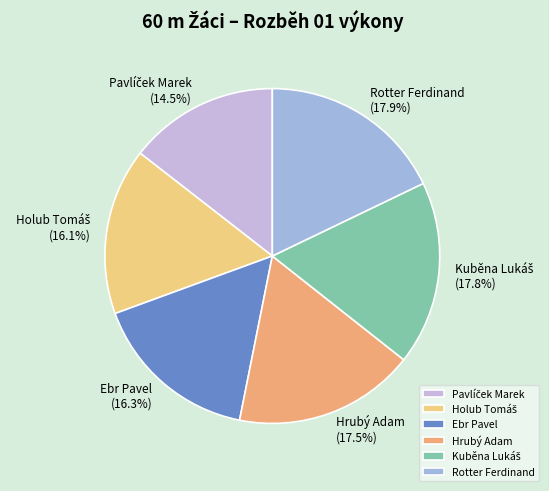

What portion of the pie excludes Hrubý Adam?

82.5%